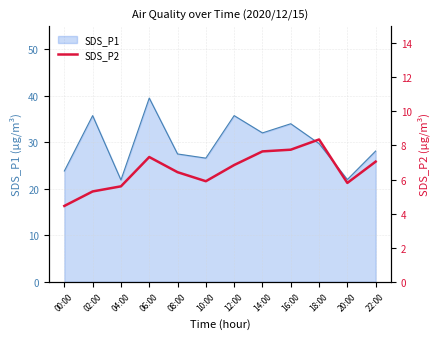

What is the label of the 8th point from the left?

14:00